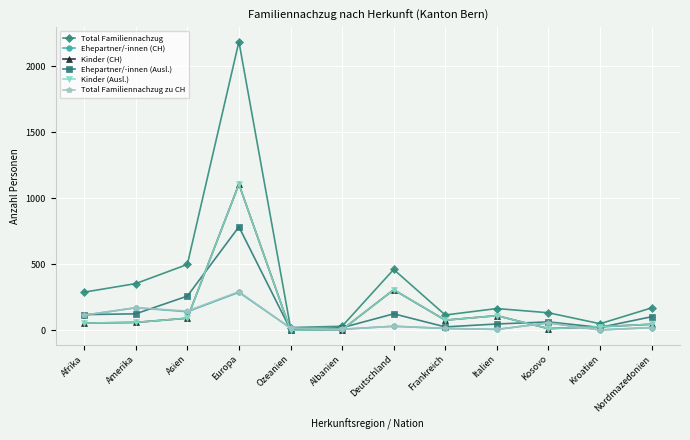

Which series changed the most between Afrika and Kosovo?

Total Familiennachzug